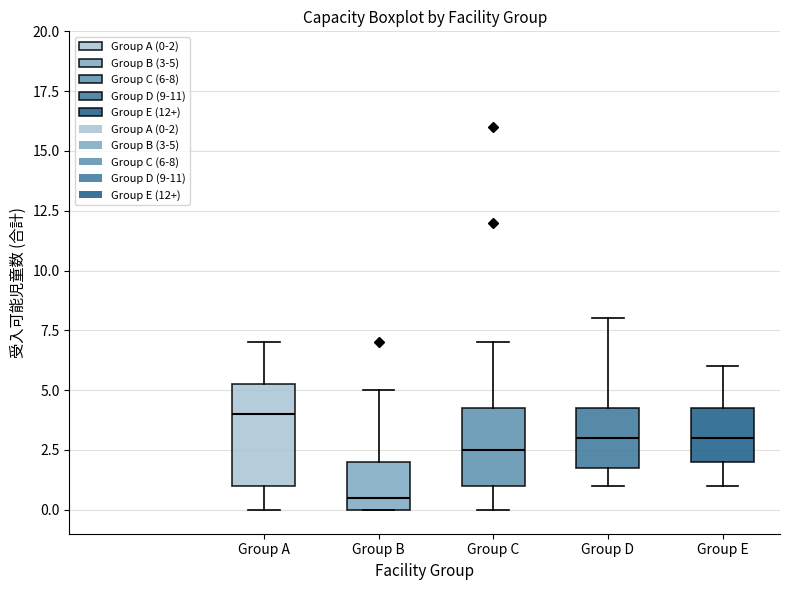

Which box's median line is the lowest?

Group B